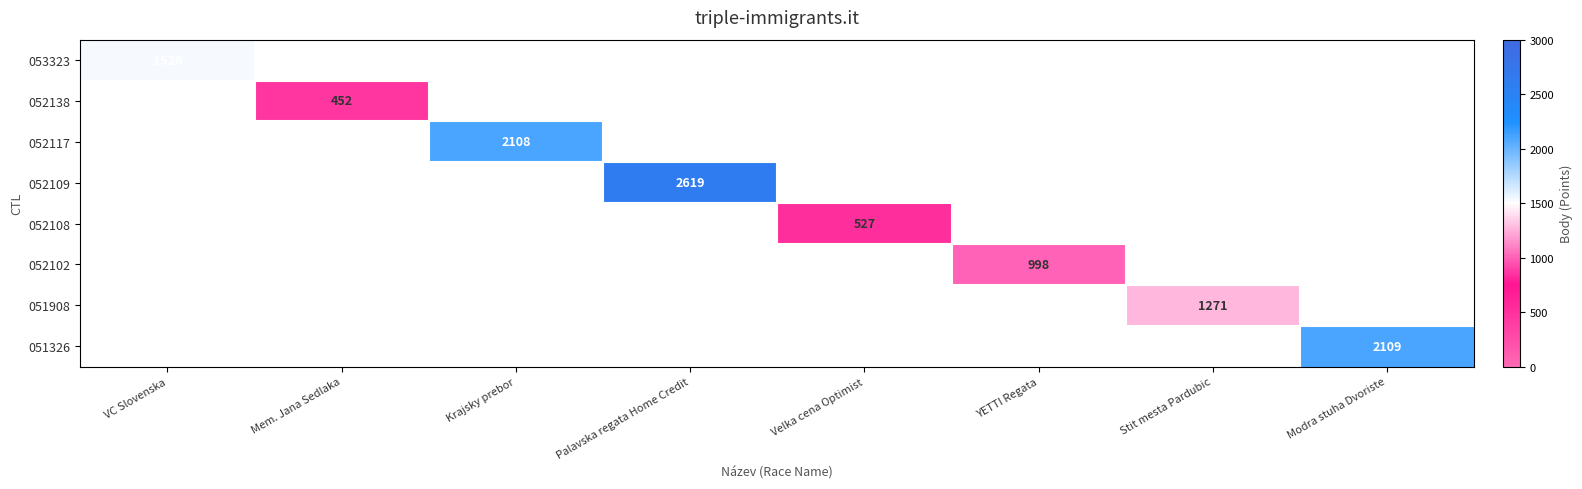

The 053323 series shows 1526 at VC Slovenska. True or false?

True